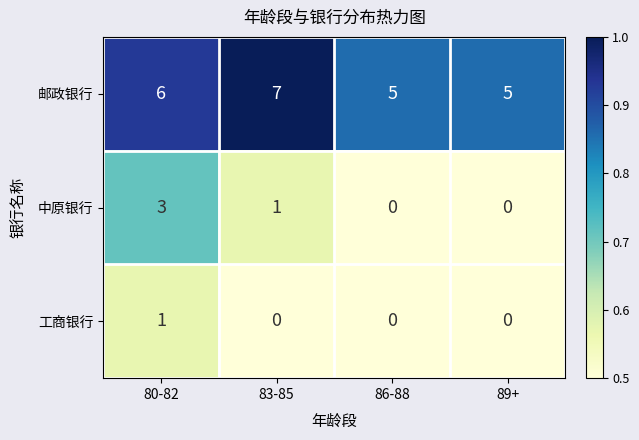

Reading left to right, transcribe all the data shown in this chart.

邮政银行: 80-82=6	83-85=7	86-88=5	89+=5
中原银行: 80-82=3	83-85=1	86-88=0	89+=0
工商银行: 80-82=1	83-85=0	86-88=0	89+=0